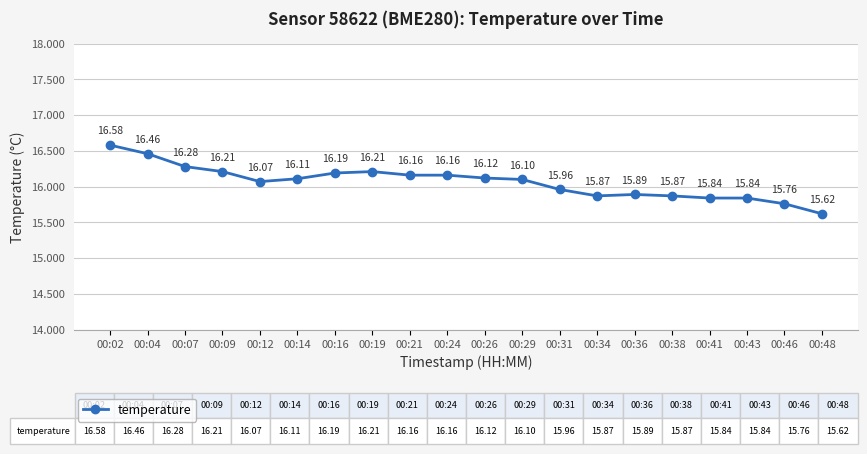

What is the minimum value shown in the chart?

15.6